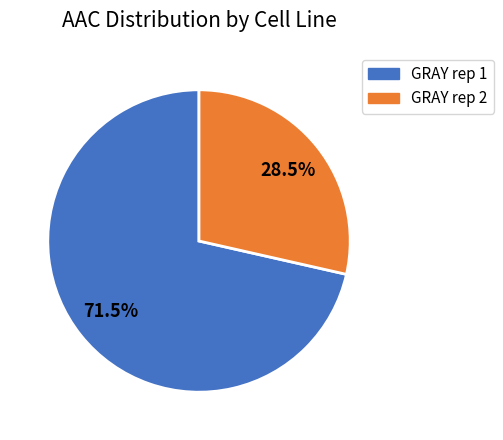

What percentage is NOT represented by GRAY rep 2?

71.5%